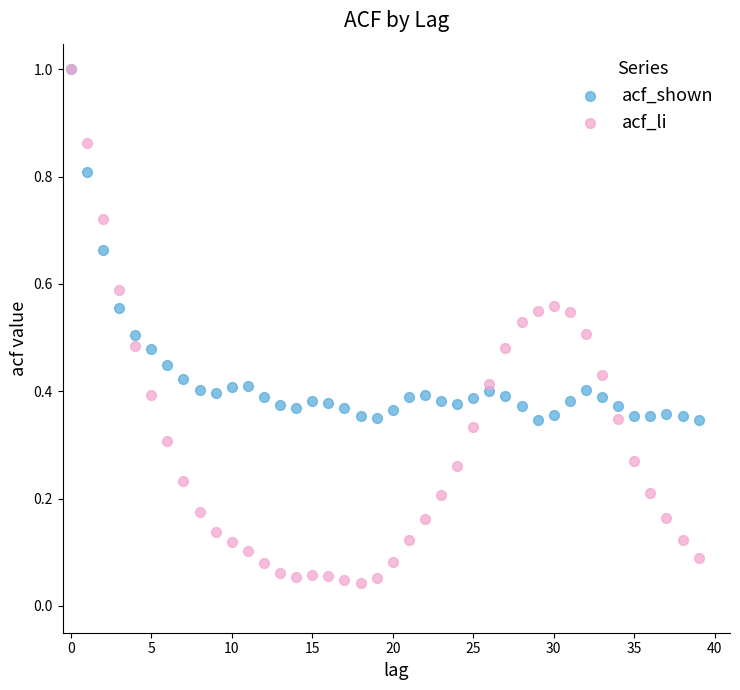

Which series contains the lowest Y value?

acf_li